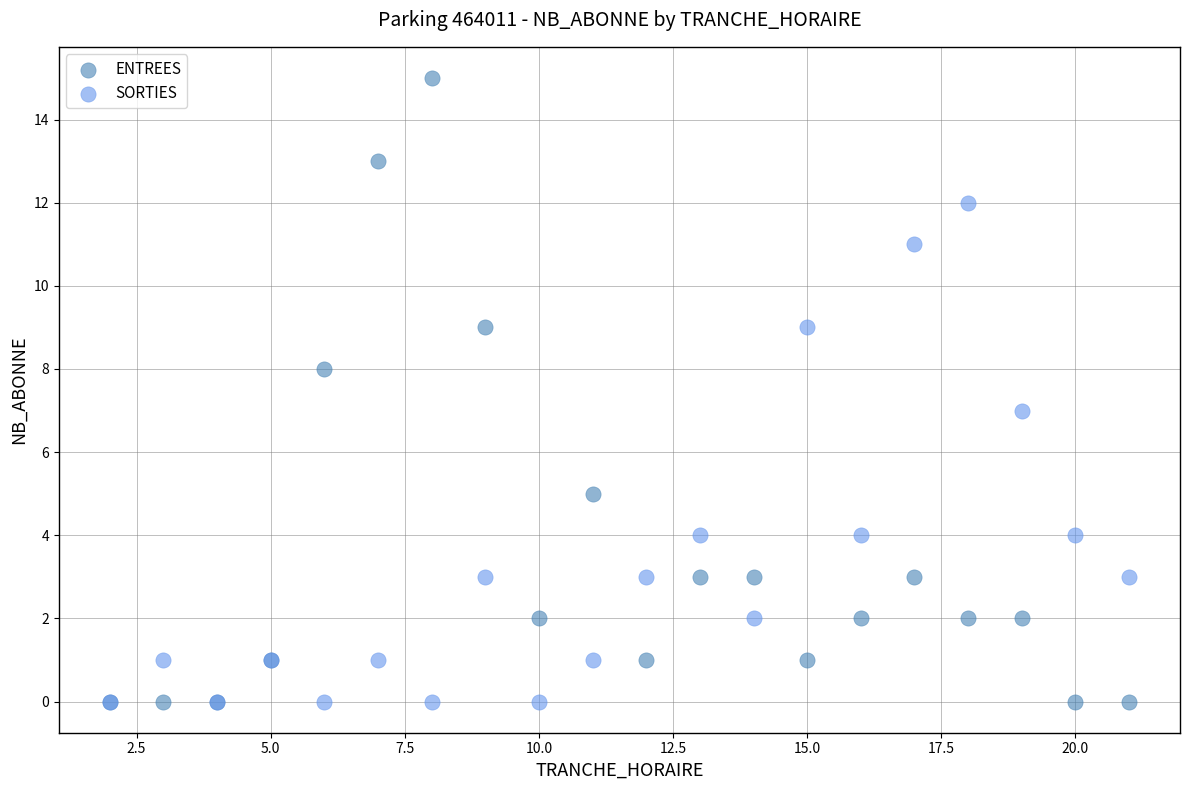

What are all the series names shown in the legend?

ENTREES, SORTIES